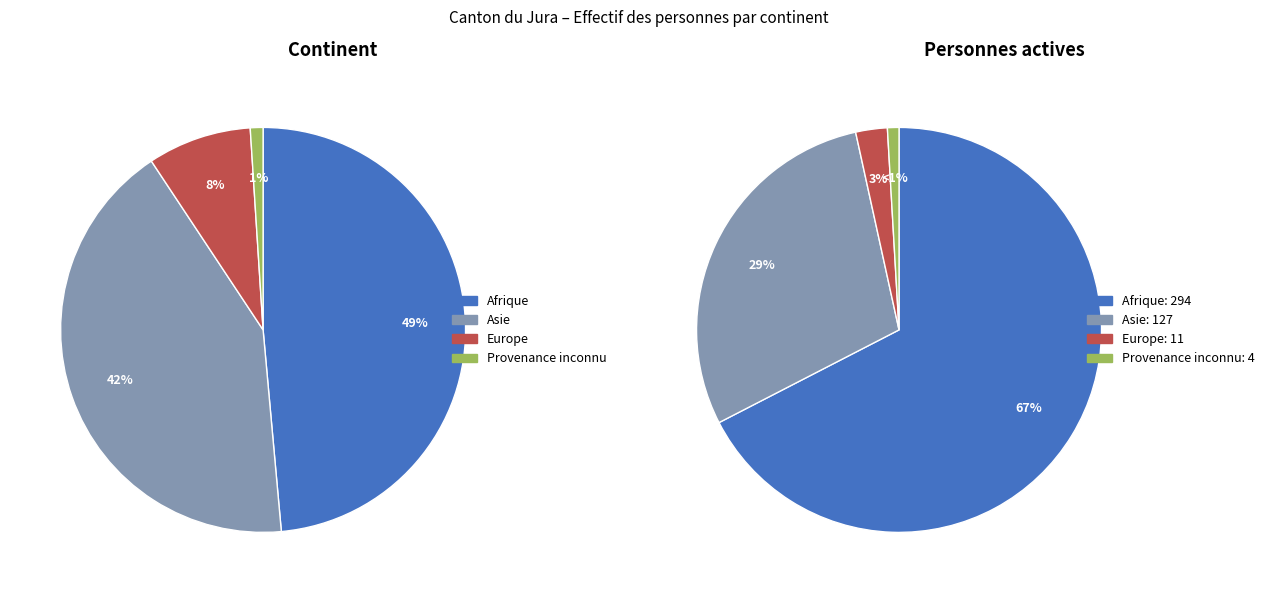

The Provenance inconnu slice represents 1% of the pie. True or false?

True